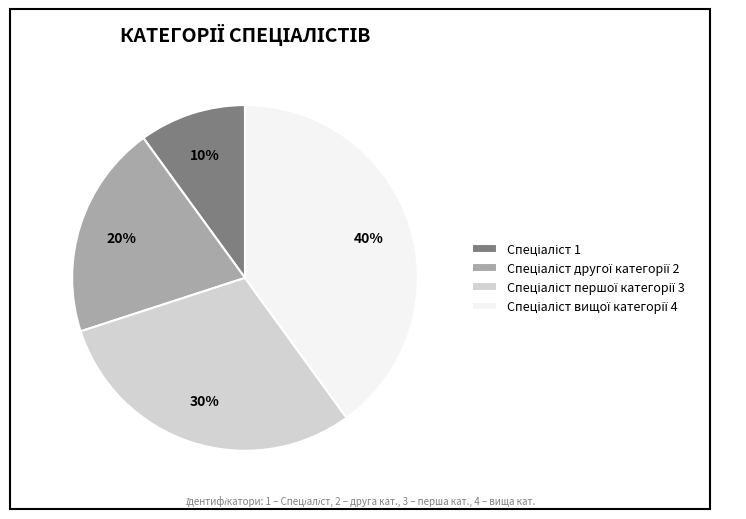

Is there a majority slice in this chart?

No